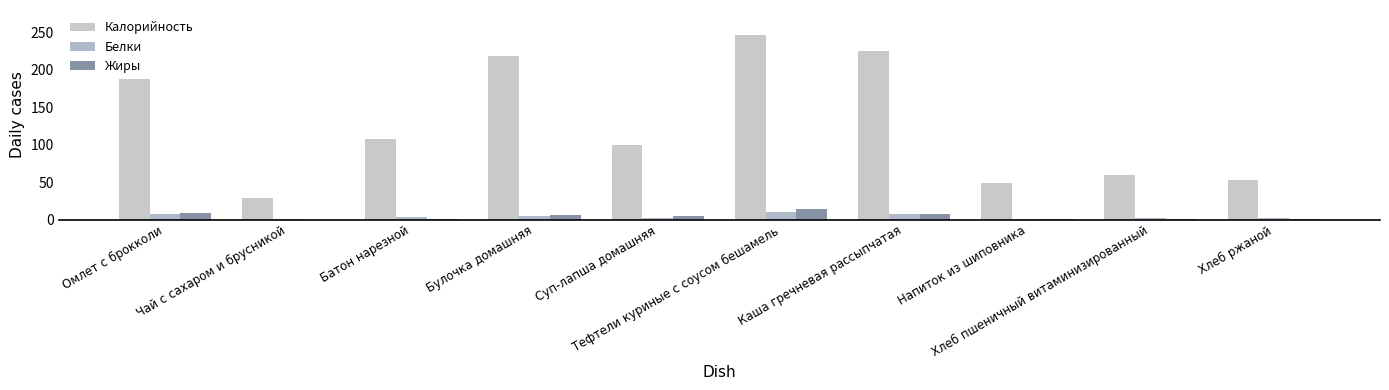

List the series in order of their peak value, lowest first.

Белки, Жиры, Калорийность